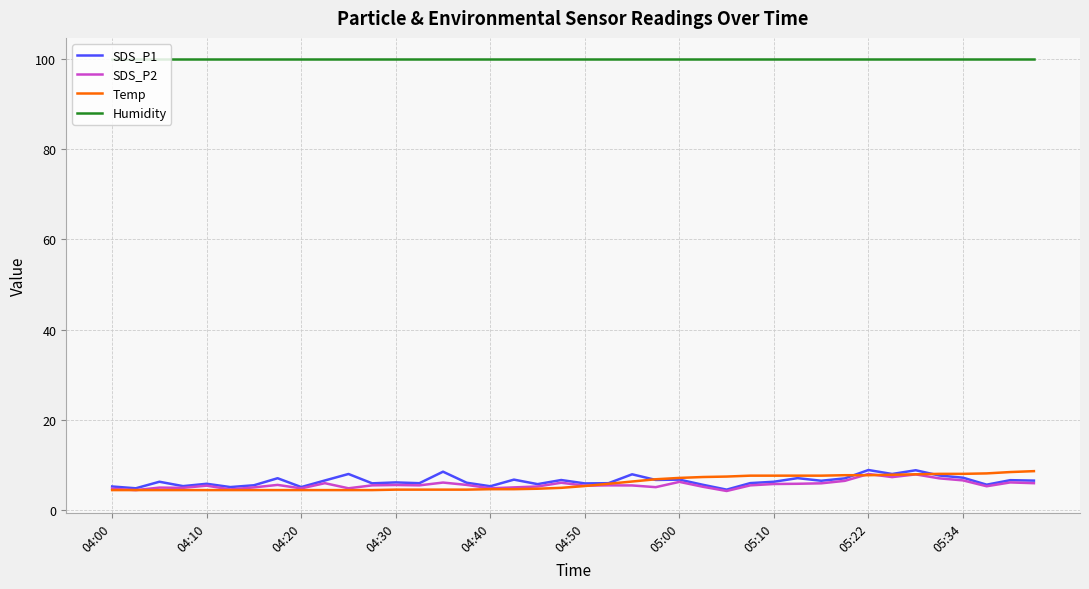

What are all the series names shown in the legend?

SDS_P1, SDS_P2, Temp, Humidity